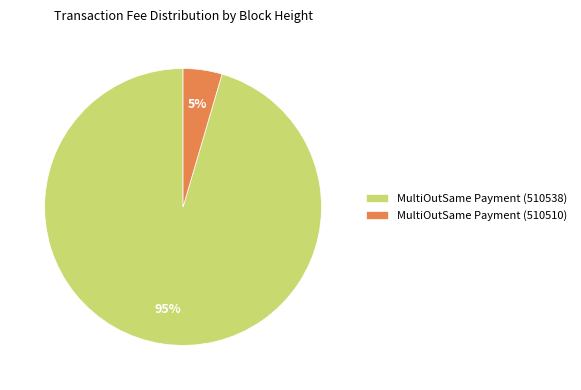

To the nearest percent, what is the average slice percentage?

50%